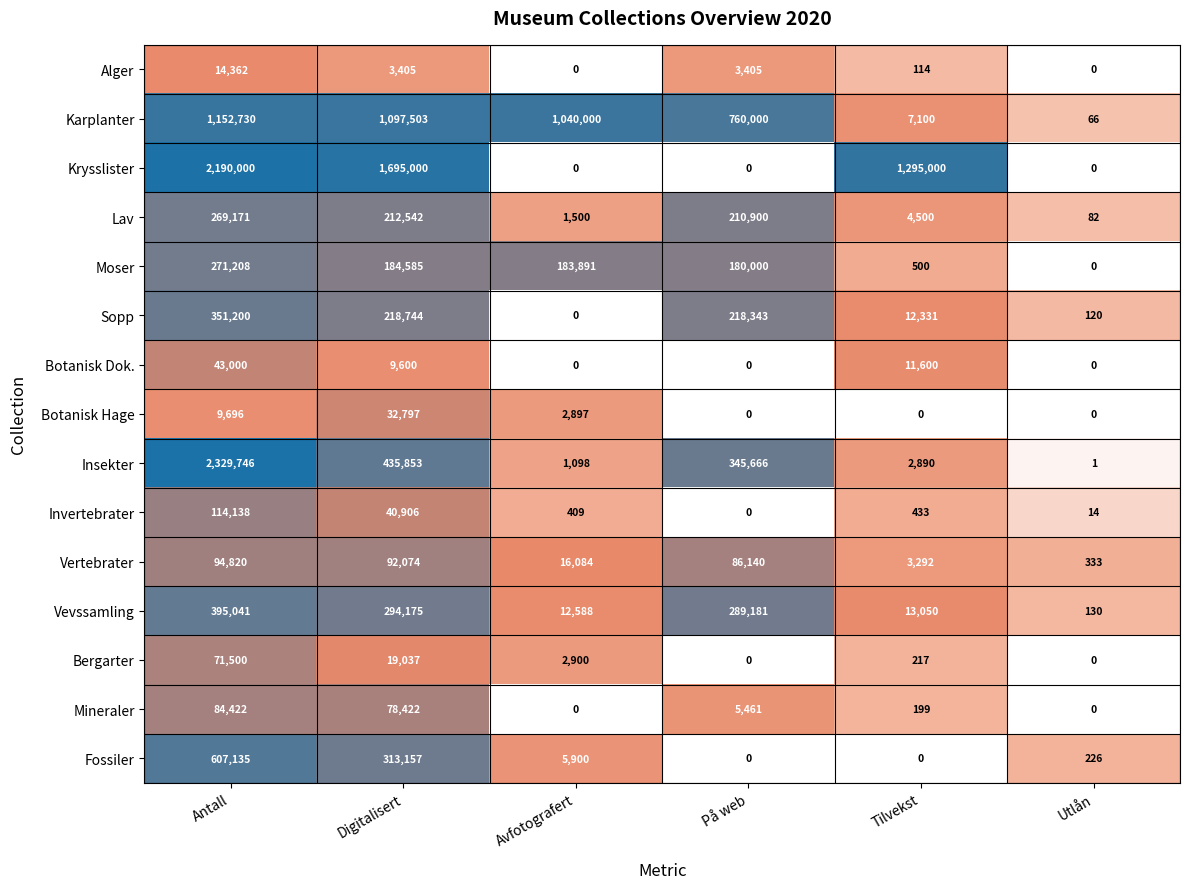

At Antall, list the series in order from smallest to largest.

Botanisk Hage, Alger, Botanisk Dok., Bergarter, Mineraler, Vertebrater, Invertebrater, Lav, Moser, Sopp, Vevssamling, Fossiler, Karplanter, Krysslister, Insekter